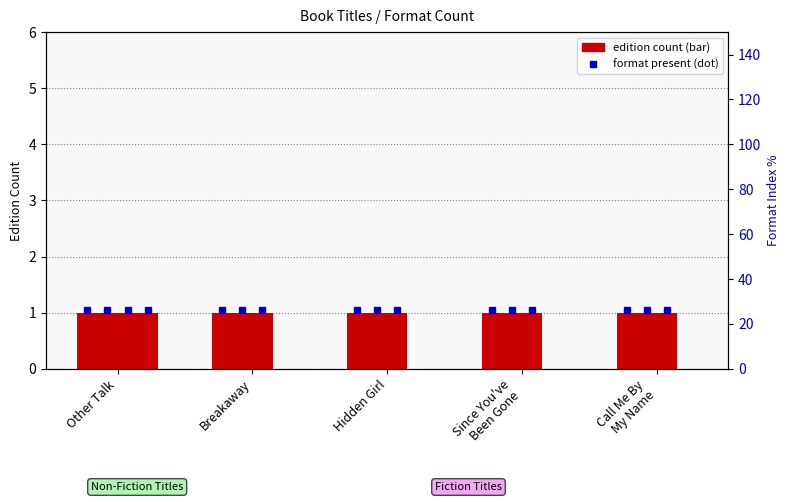

Reading left to right, list all the values displayed in this chart.

Hardcover: 1	1	1	1	1
Trade Paperback: 1	1	1	1	1
eBook: 1	1	1	1	1
Audio Download: 1	0	0	0	0